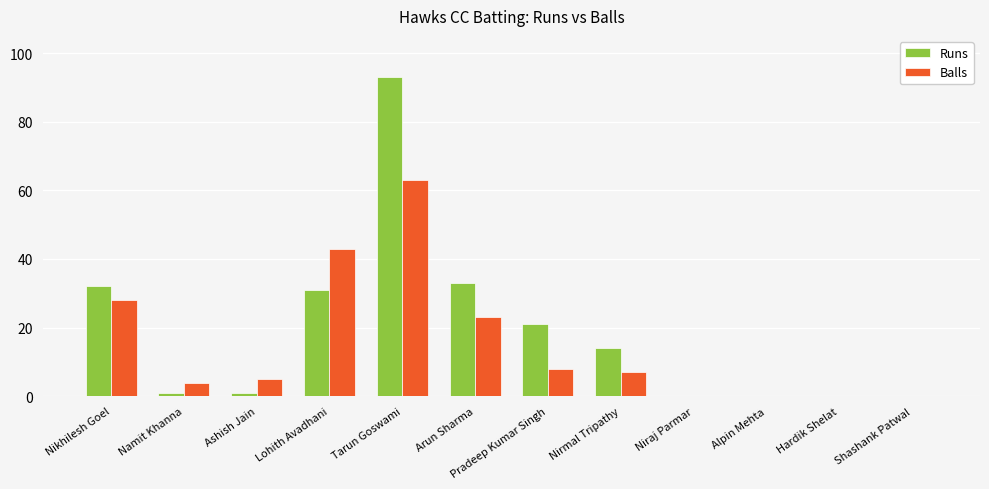

Which label corresponds to the largest value in the chart?

Tarun Goswami